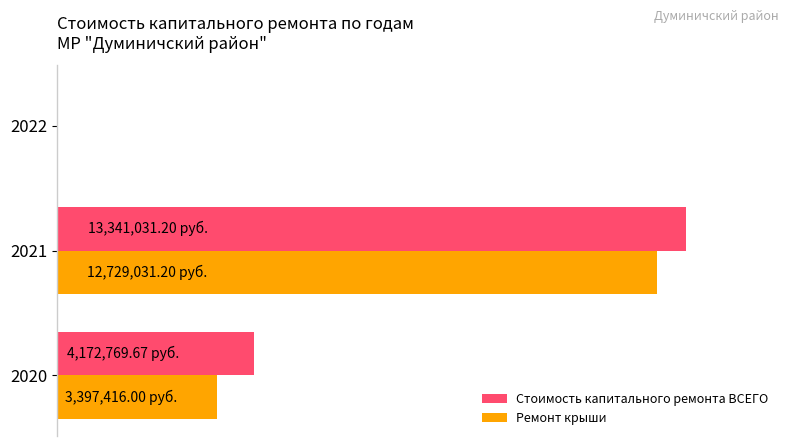

What are all the series names shown in the legend?

Стоимость капитального ремонта ВСЕГО, Ремонт крыши